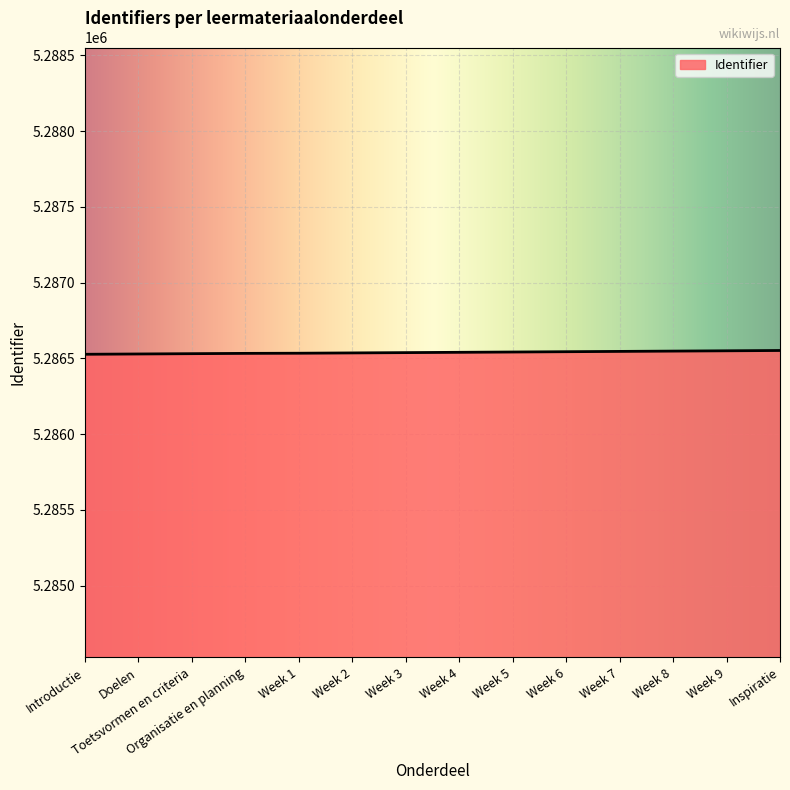

What is the smallest value displayed?

5286527